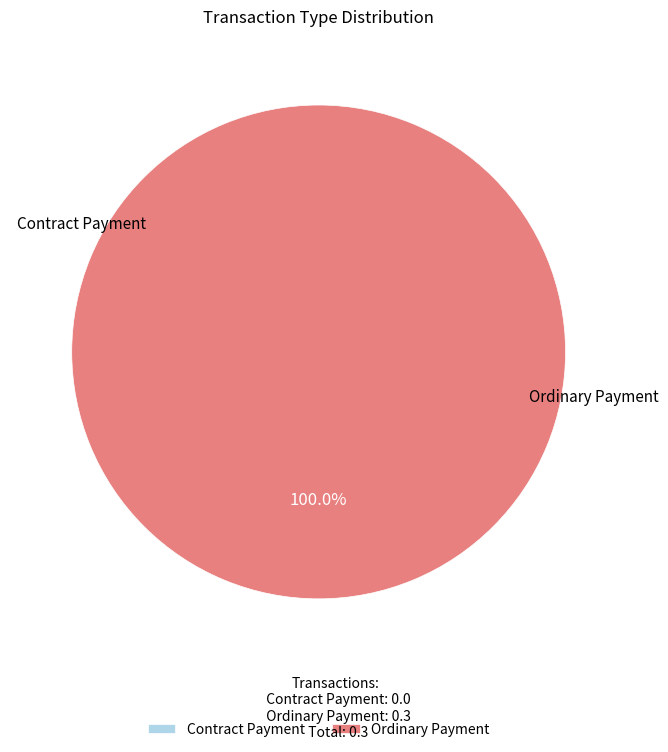

Which category has the smallest portion of the pie?

Contract Payment